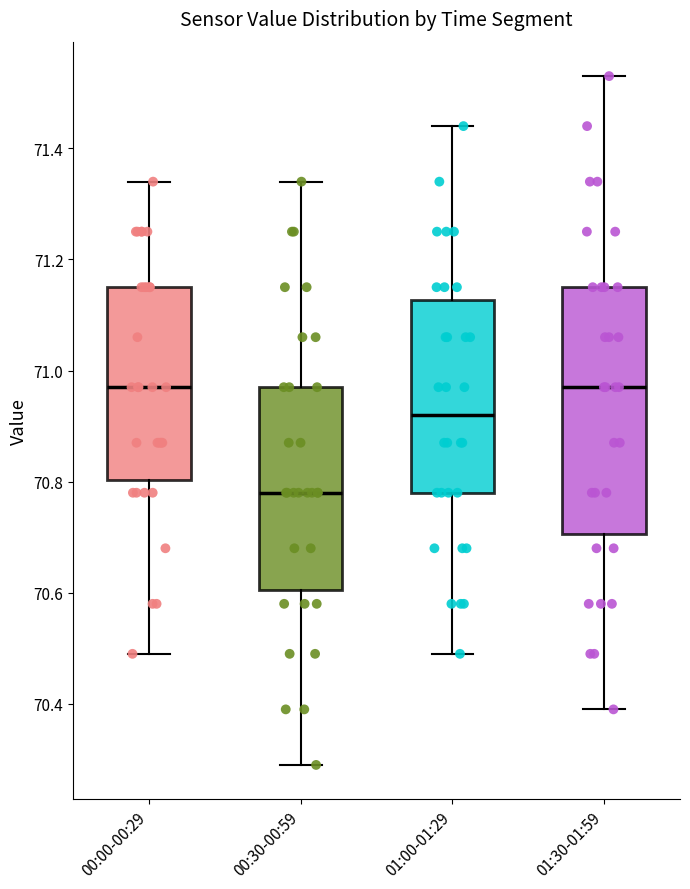

Comparing the boxes themselves (not the whiskers), which one is the tallest?

01:30-01:59